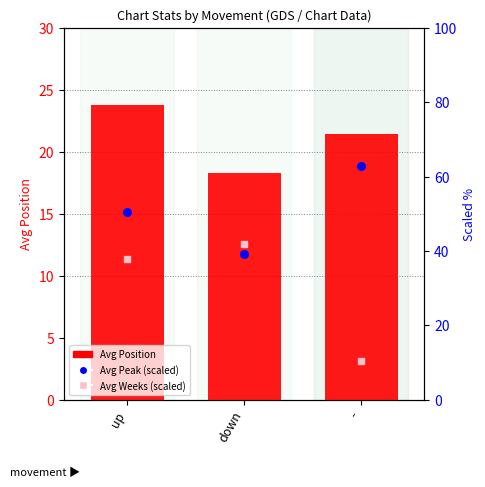

Which series contains the highest Y value?

Avg Peak Position (scaled)